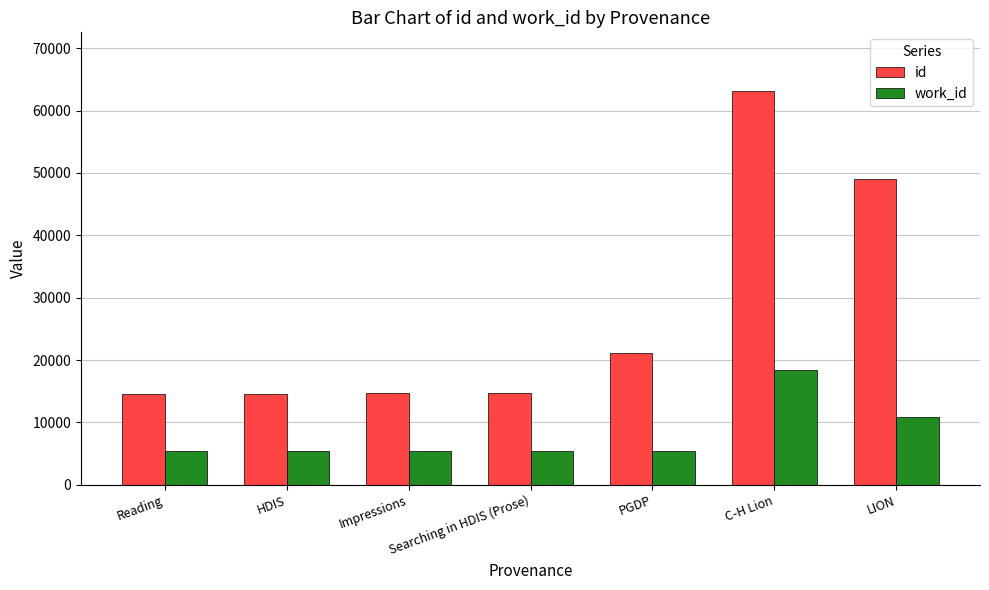

What is the total value across all series at Impressions?

20129